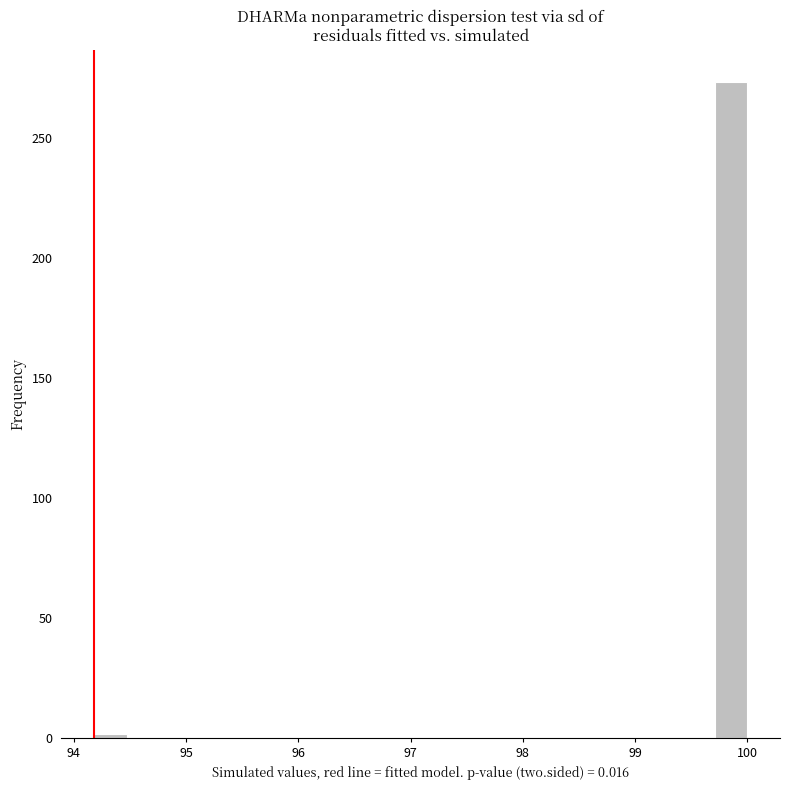

Read against the x-axis, roughly where is the centre of the tallest bar?

99.9